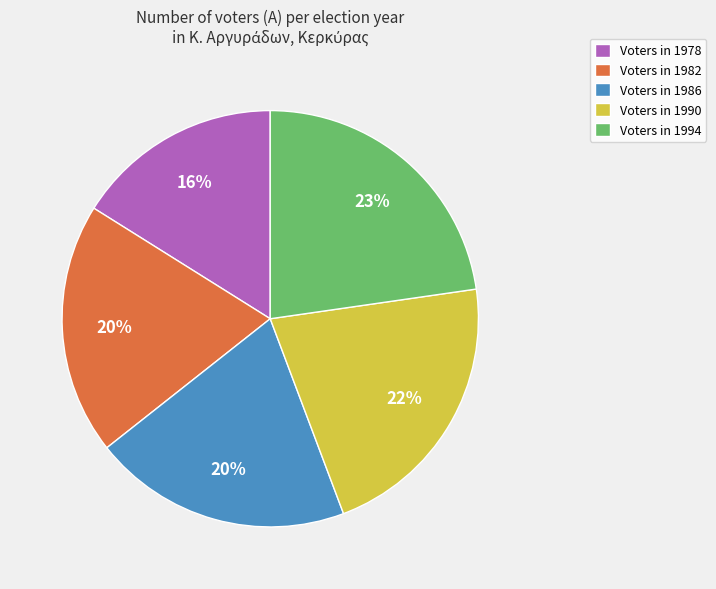

True or false: Voters in 1978 accounts for 16% of the total.

True